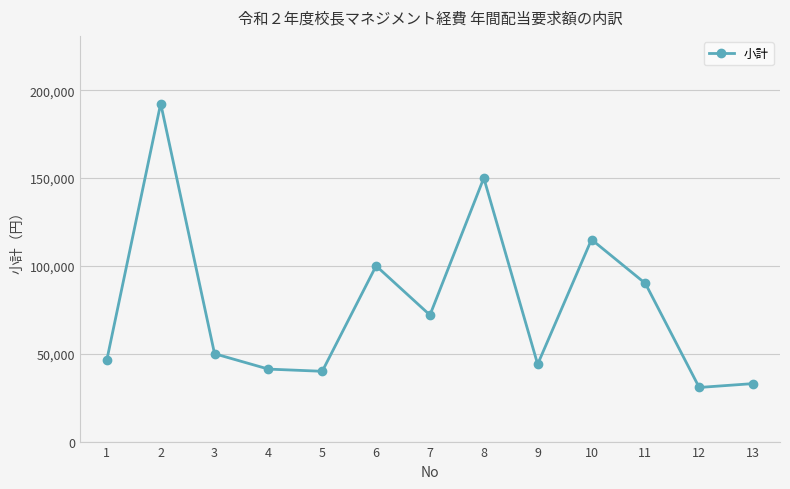

At which label is the value closest to 111600?

10